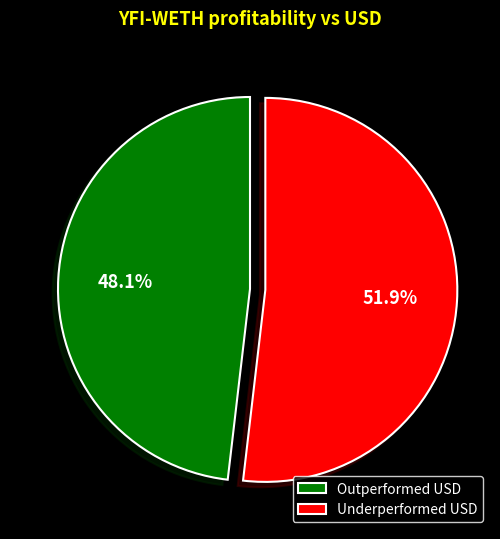

What is the smallest slice in the pie chart?

Outperformed USD